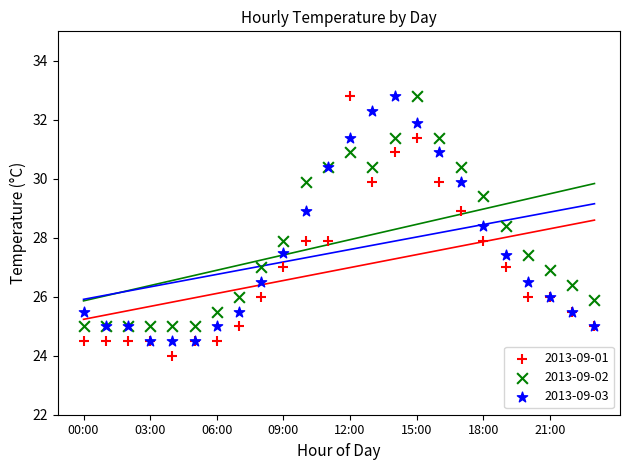

What are all the series names shown in the legend?

2013-09-01, 2013-09-02, 2013-09-03